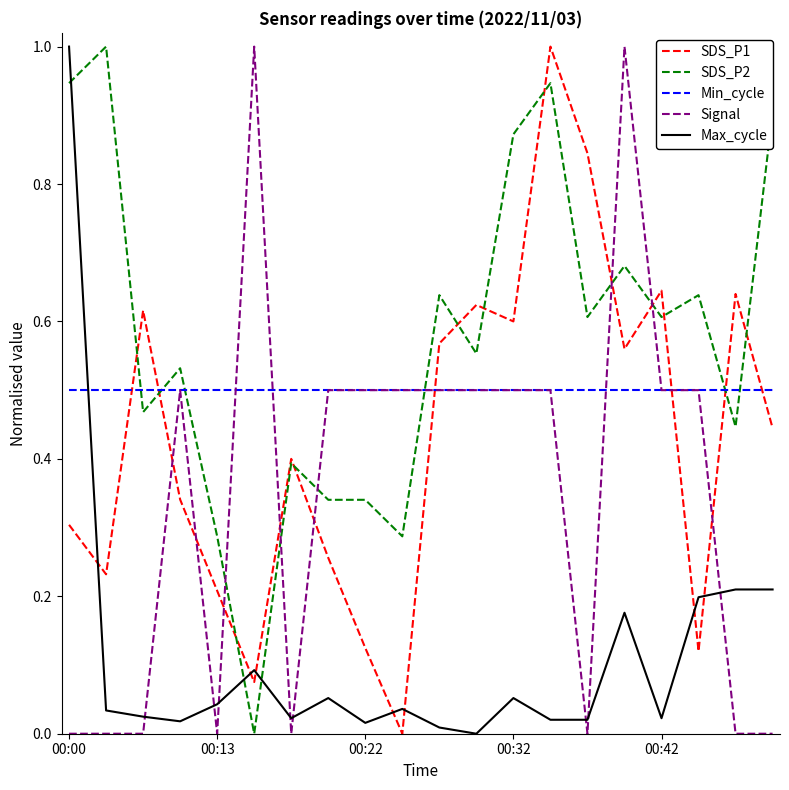

How many intersections are there between SDS_P2 and Min_cycle?

6